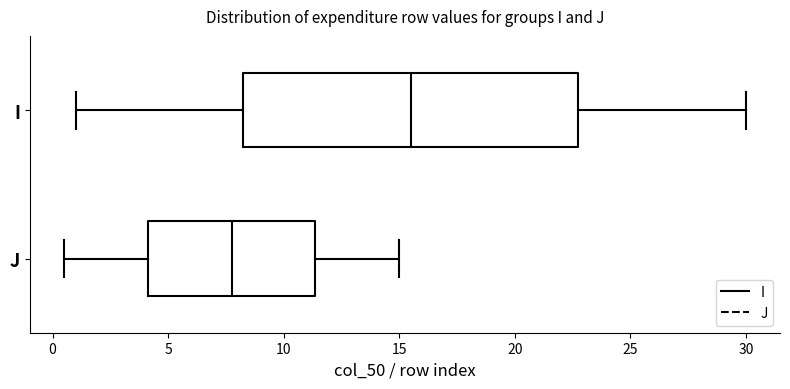

Reading bottom to top, transcribe this box plot: for each box, give where its median line is, the range the box spans, and where its two whiskers end, as read against the x-axis. The values are not printed on the chart, so give them approximately, as read against the axis.

J: median 8.0, box 4.0 to 11.5, whiskers 0.5 to 15.0
I: median 15.5, box 8.5 to 23.0, whiskers 1.0 to 30.0